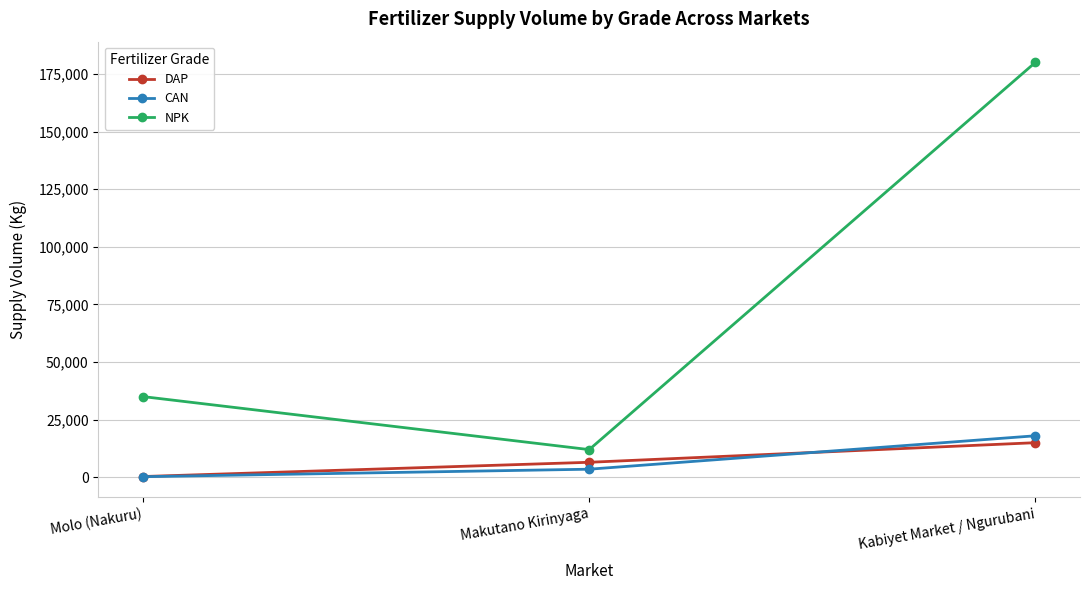

Is the value of DAP at Kabiyet Market / Ngurubani greater than the value of CAN at Molo (Nakuru)?

Yes